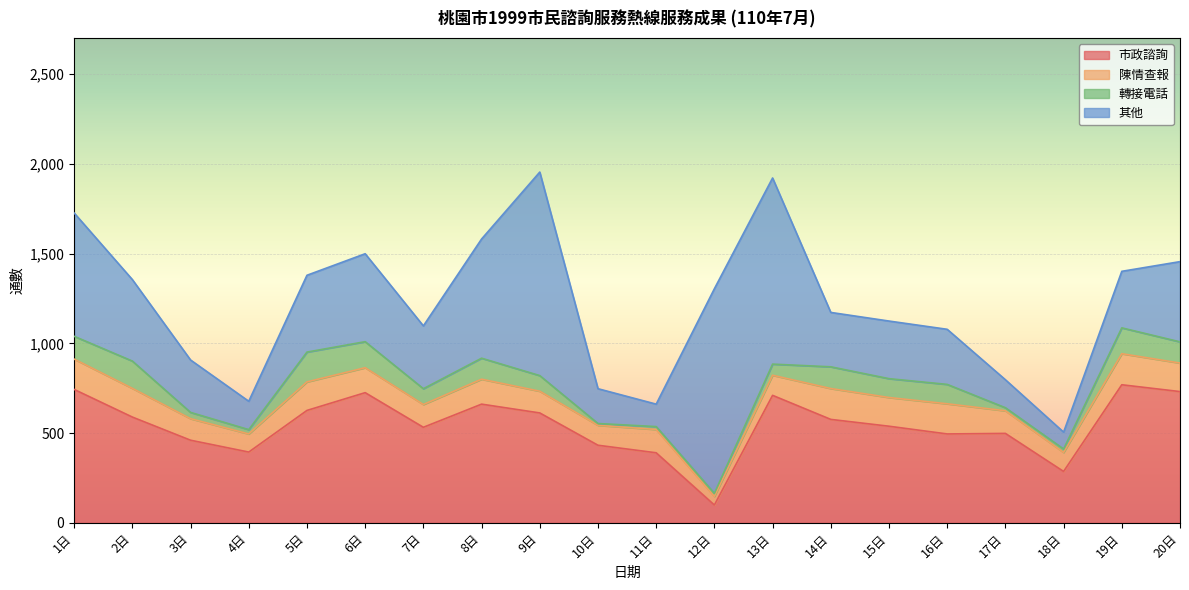

What is the value of the 轉接電話 point at the 2nd from the left?

152